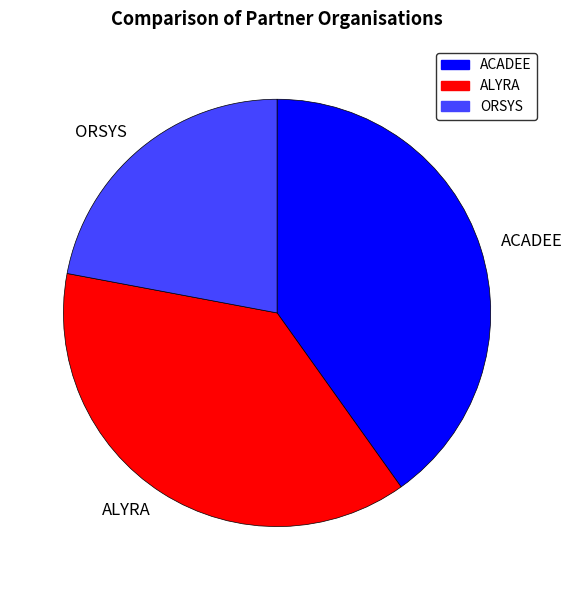

The ALYRA slice represents 24% of the pie. True or false?

False